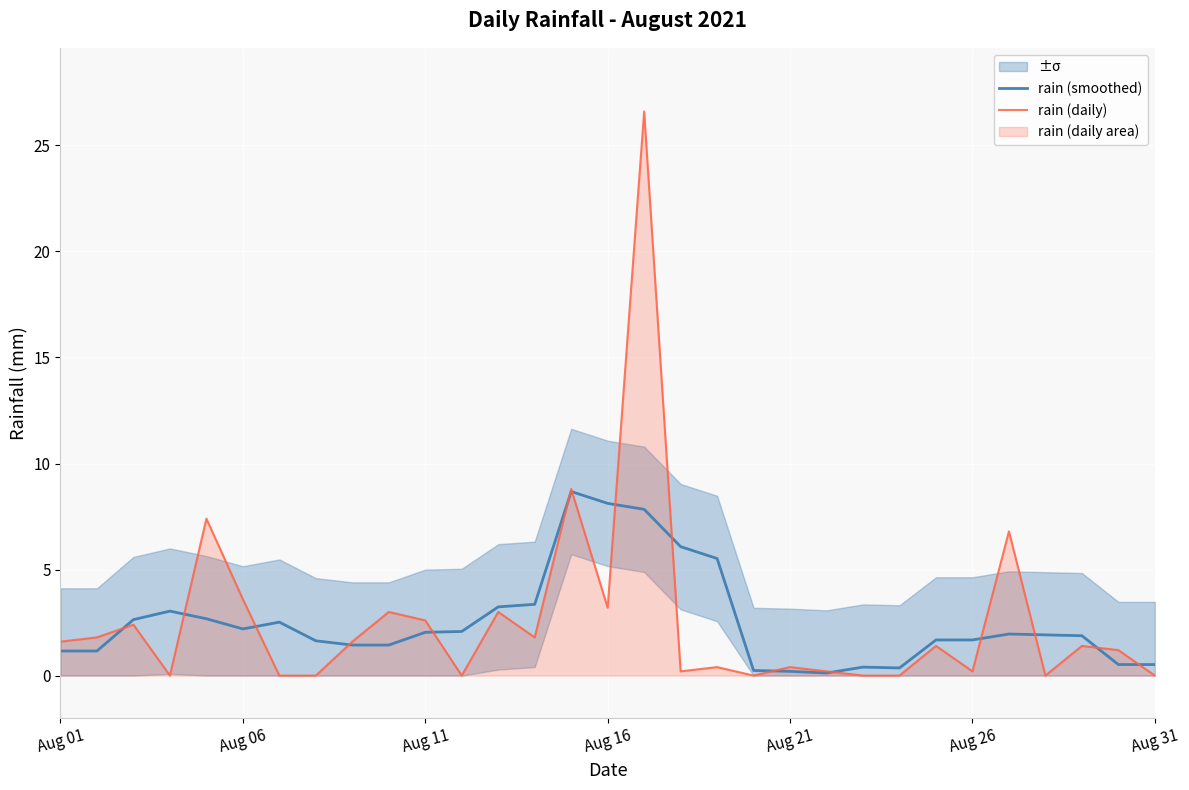

How many times do rain (smoothed) and rain (daily) cross each other?

15